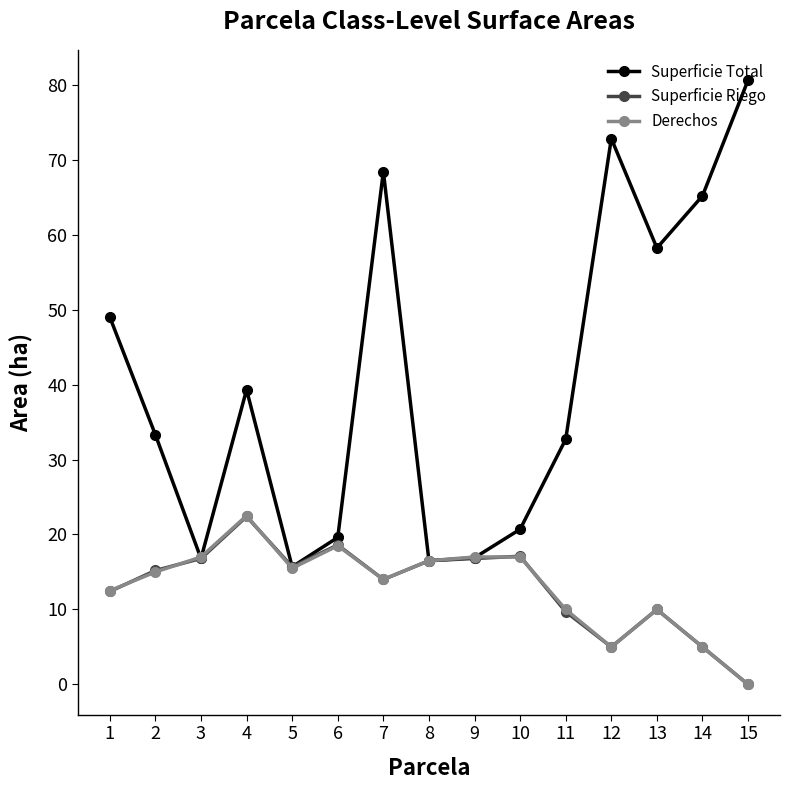

In Superficie Total, how many points are lower than both neighbors (excluding endpoints)?

4